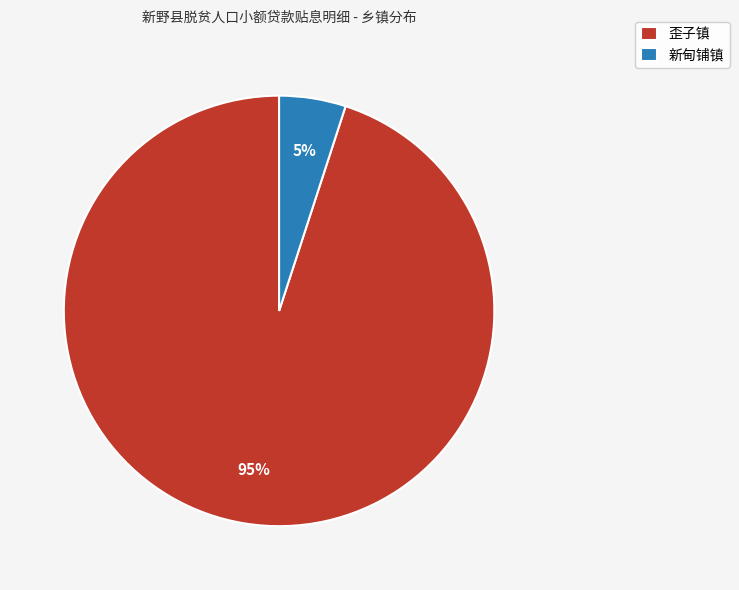

Does 新甸铺镇 account for over 50% of the chart?

No